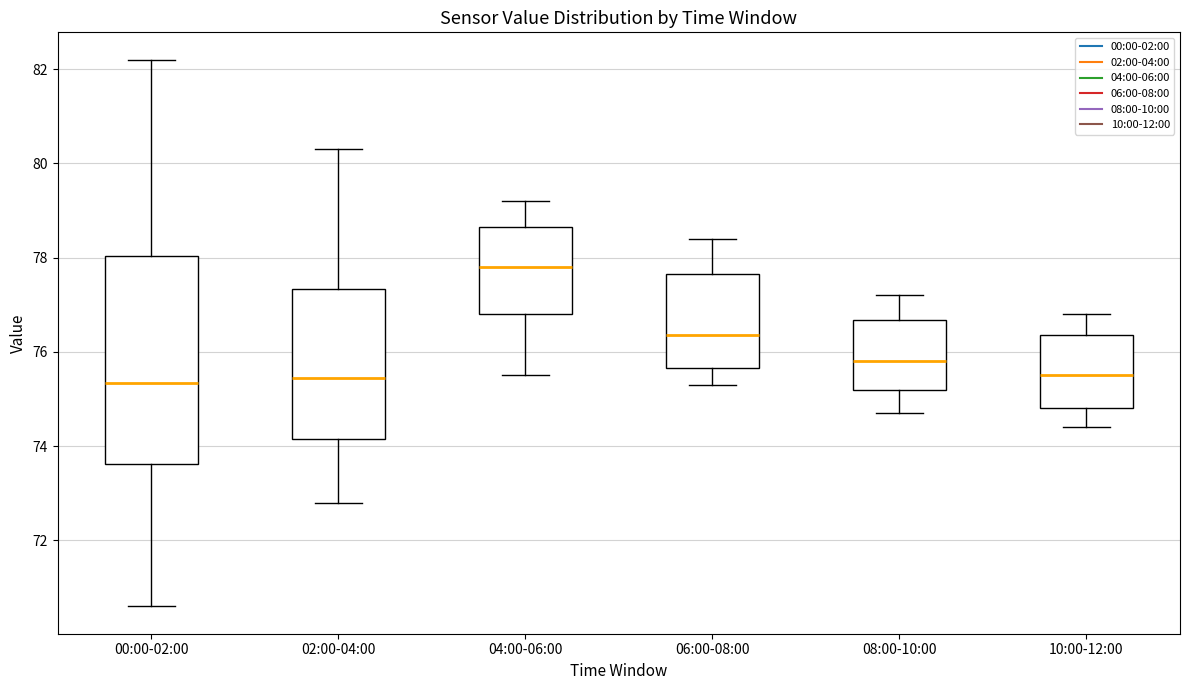

Reading left to right, transcribe this box plot: for each box, give where its median line is, the range the box spans, and where its two whiskers end, as read against the y-axis. The values are not printed on the chart, so give them approximately, as read against the axis.

00:00-02:00: median 75.4, box 73.6 to 78.0, whiskers 70.6 to 82.2
02:00-04:00: median 75.4, box 74.2 to 77.4, whiskers 72.8 to 80.4
04:00-06:00: median 77.8, box 76.8 to 78.6, whiskers 75.6 to 79.2
06:00-08:00: median 76.4, box 75.6 to 77.6, whiskers 75.4 to 78.4
08:00-10:00: median 75.8, box 75.2 to 76.6, whiskers 74.8 to 77.2
10:00-12:00: median 75.6, box 74.8 to 76.4, whiskers 74.4 to 76.8